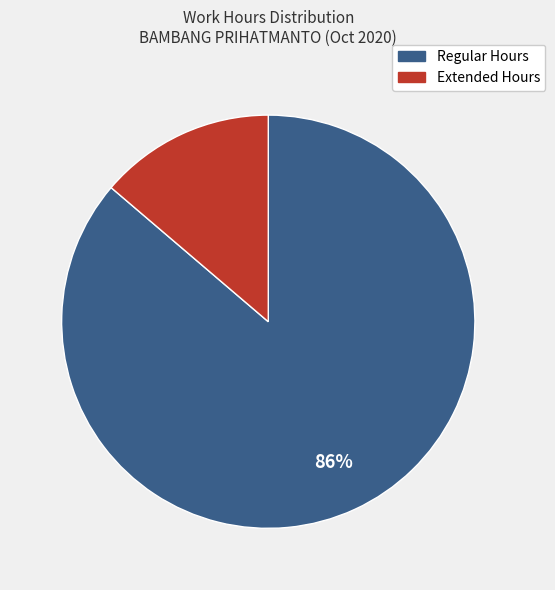

Is there a majority slice in this chart?

Yes